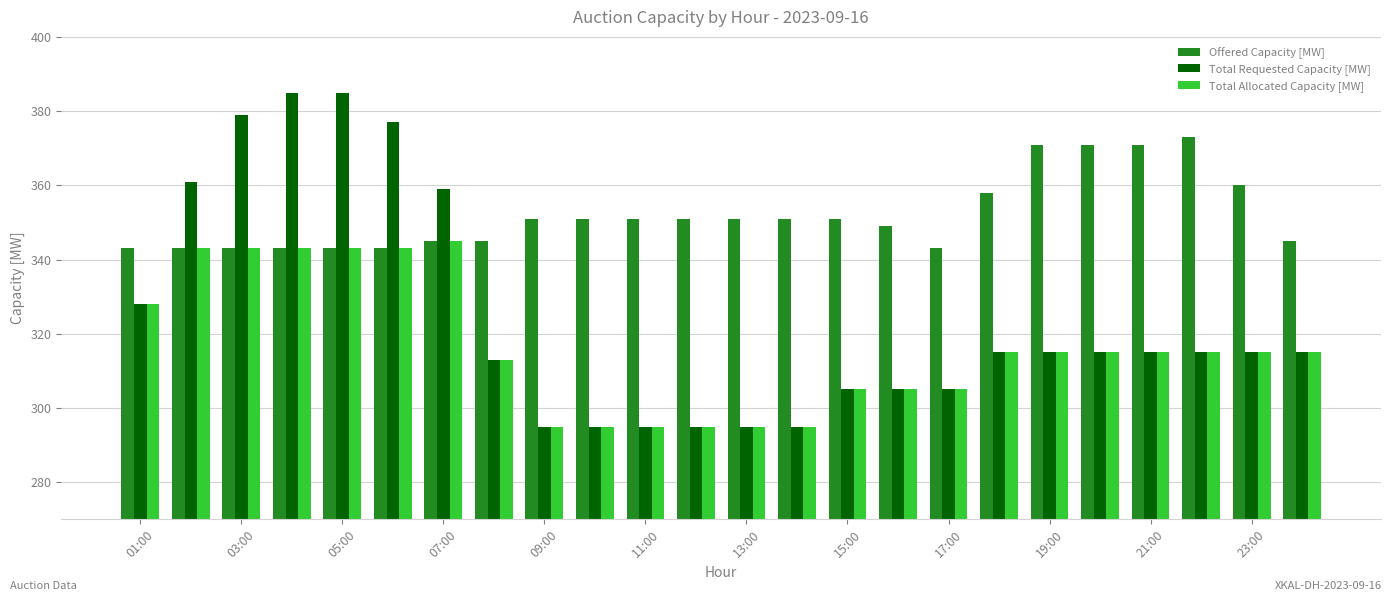

What is the maximum value for Total Requested Capacity [MW]?

385